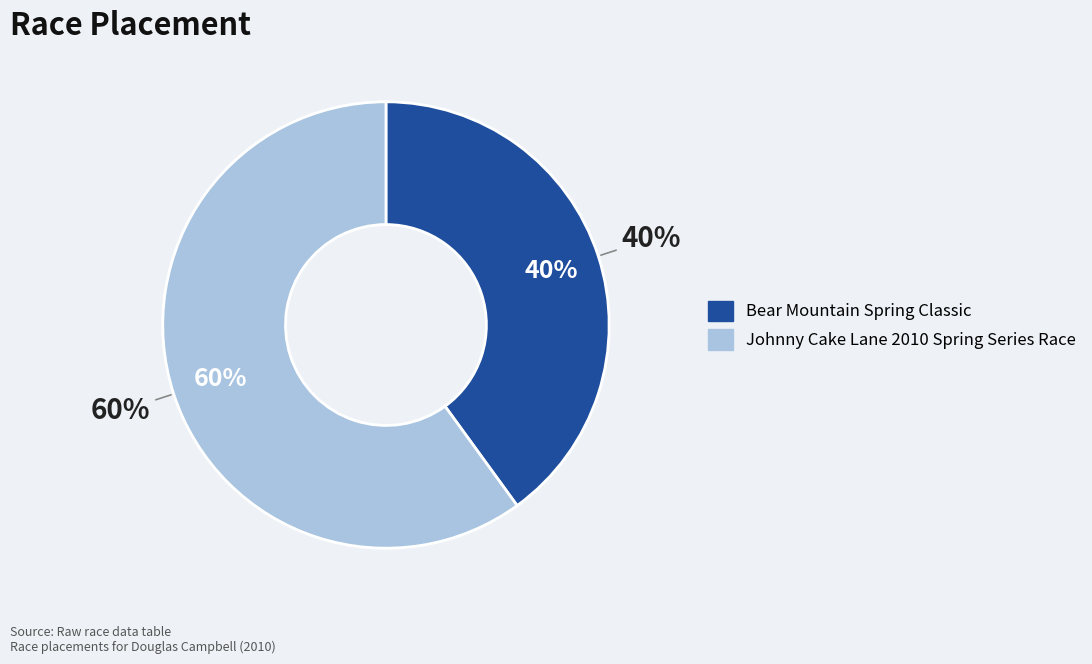

What percentage is NOT represented by Bear Mountain Spring Classic?

60.0%